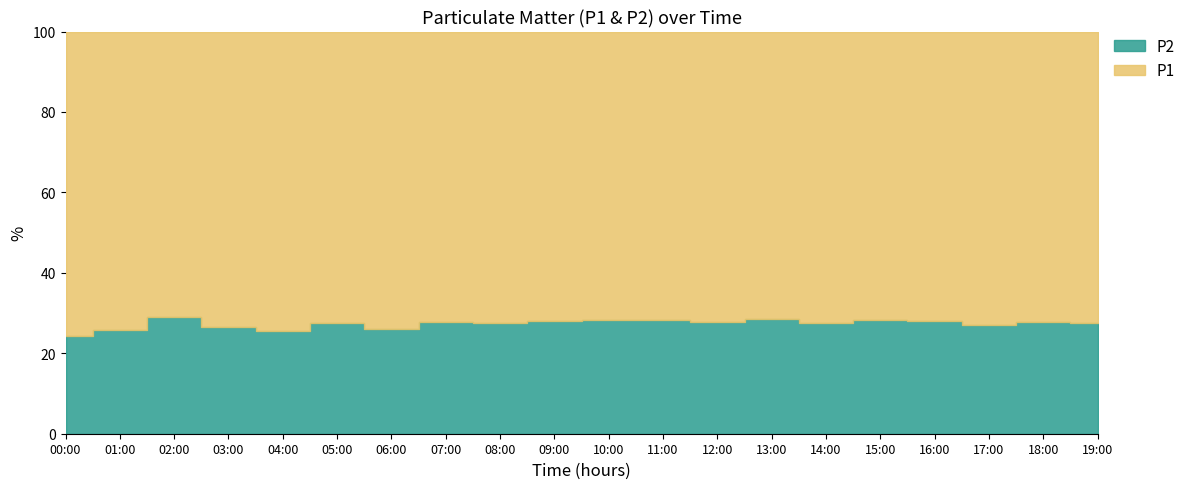

What are all the series names shown in the legend?

P1, P2